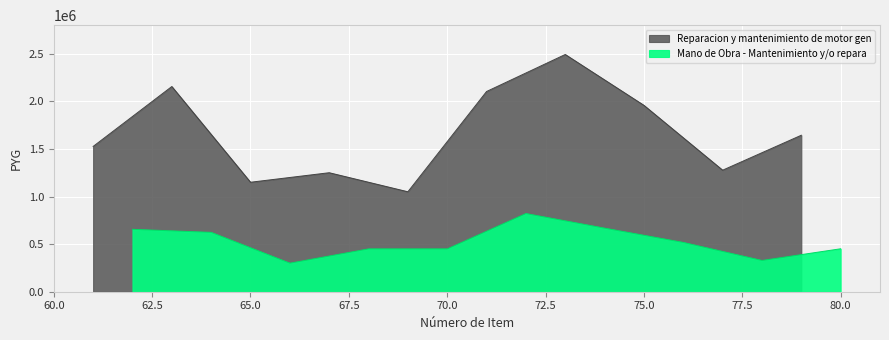

Reading left to right, what are all the values shown in this chart?

Reparacion y mantenimiento de motor gen: 1526007	2155497	1150000	1250000	1050000	2103283	2492026	1957710	1276667	1643876
Mano de Obra - Mantenimiento y/o repara: 655500	623512	300000	450000	450000	821278	667778	517778	328333	451111